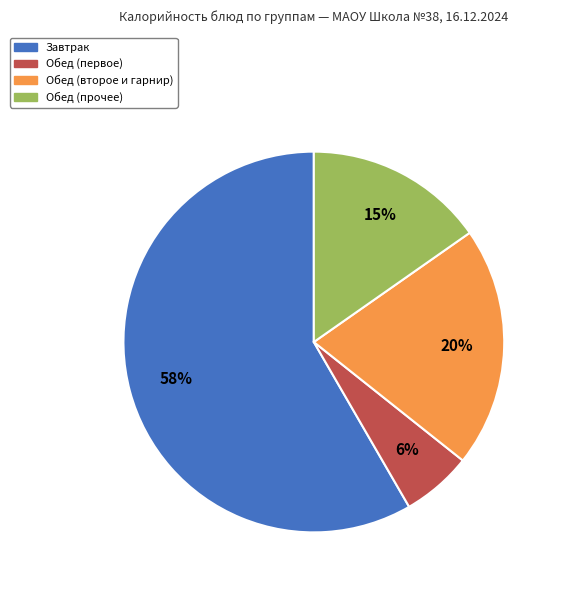

Does any single category account for the majority?

Yes